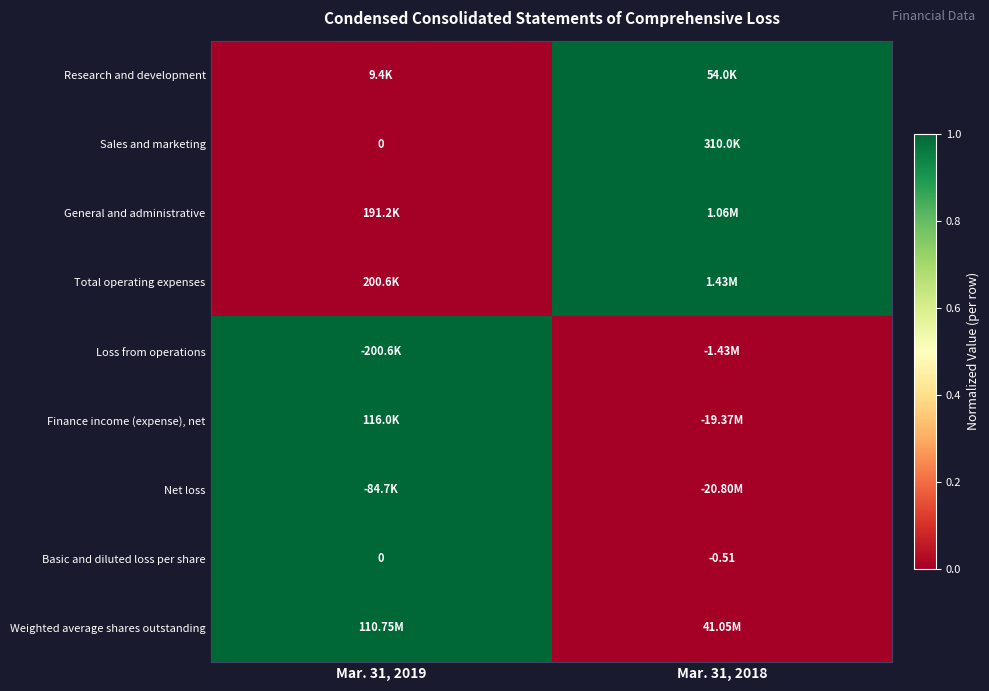

Is it true that Net loss equals 1 at Mar. 31, 2019?

True